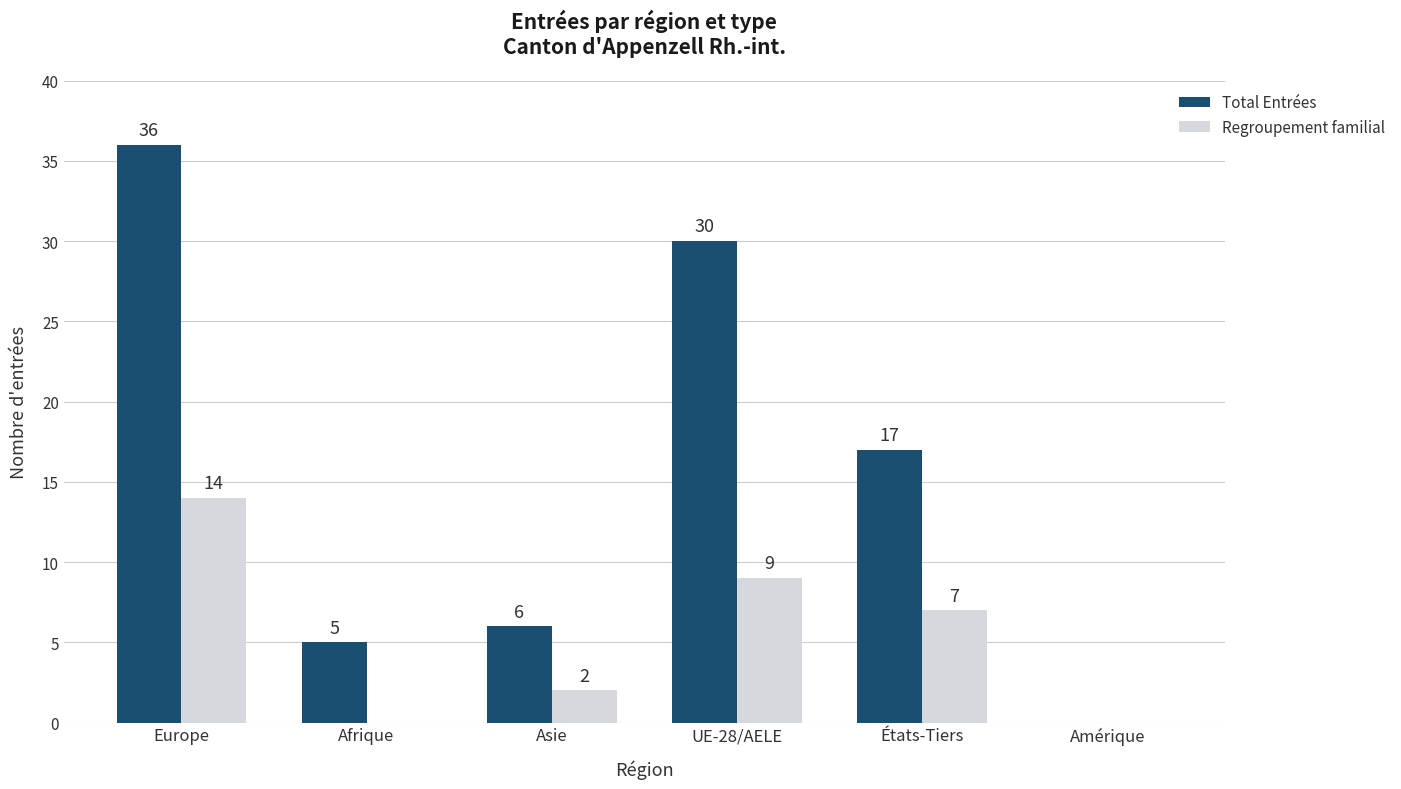

Between UE-28/AELE and États-Tiers, which series saw the biggest shift?

Total Entrées